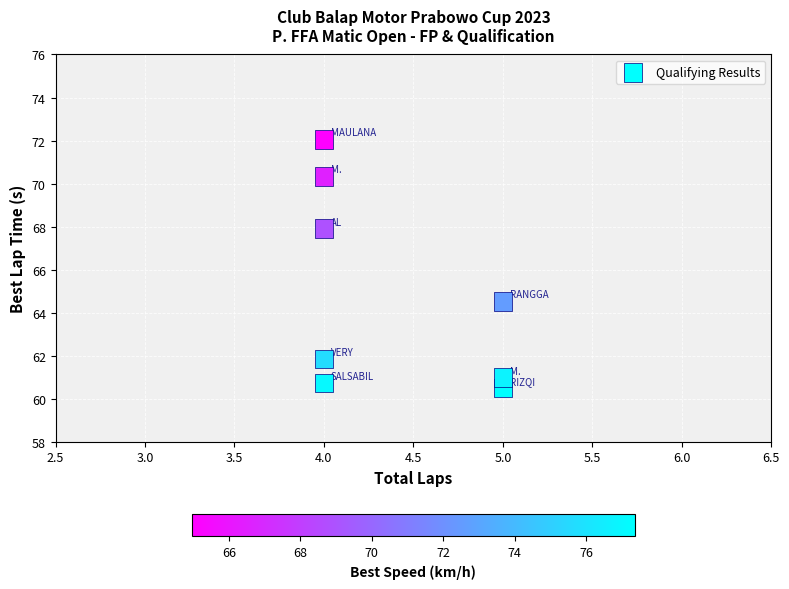

What is the range of X values (max minus min)?

1.0